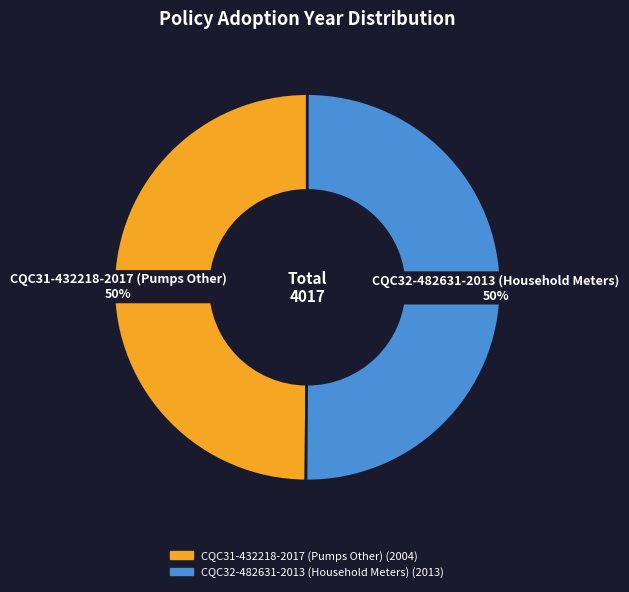

Approximately how many times larger is the value at CQC32-482631-2013 (Household Meters) compared to CQC31-432218-2017 (Pumps Other)?

1.0